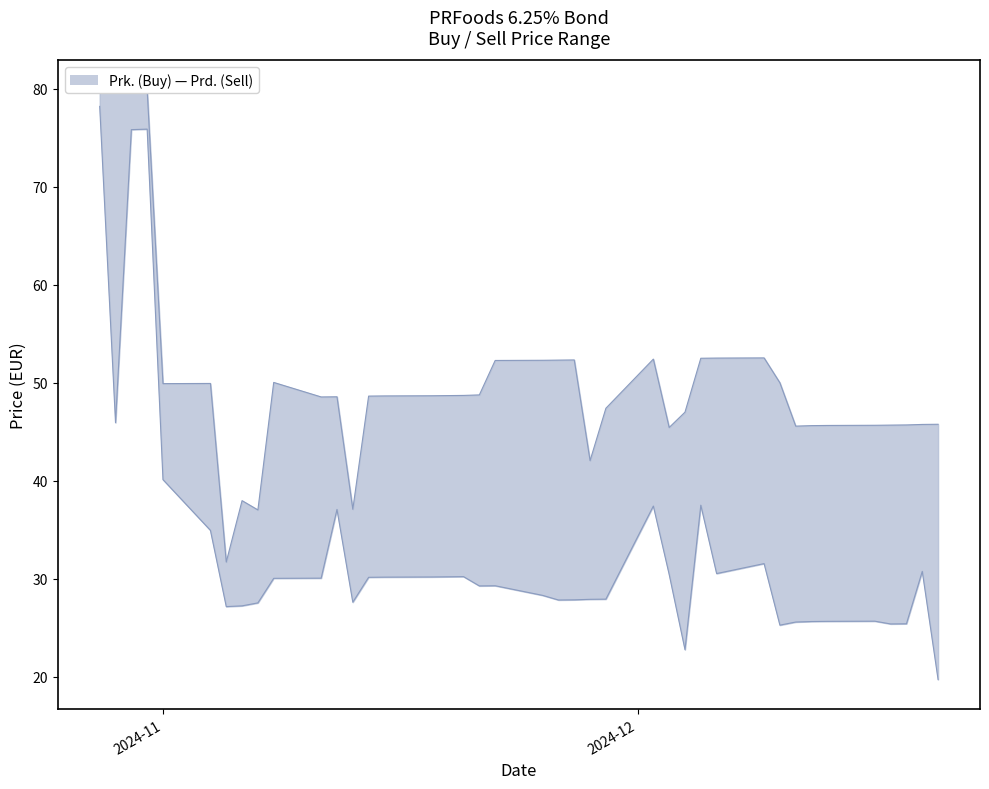

How many interior local valleys does the Prk. (Buy) series have?

9